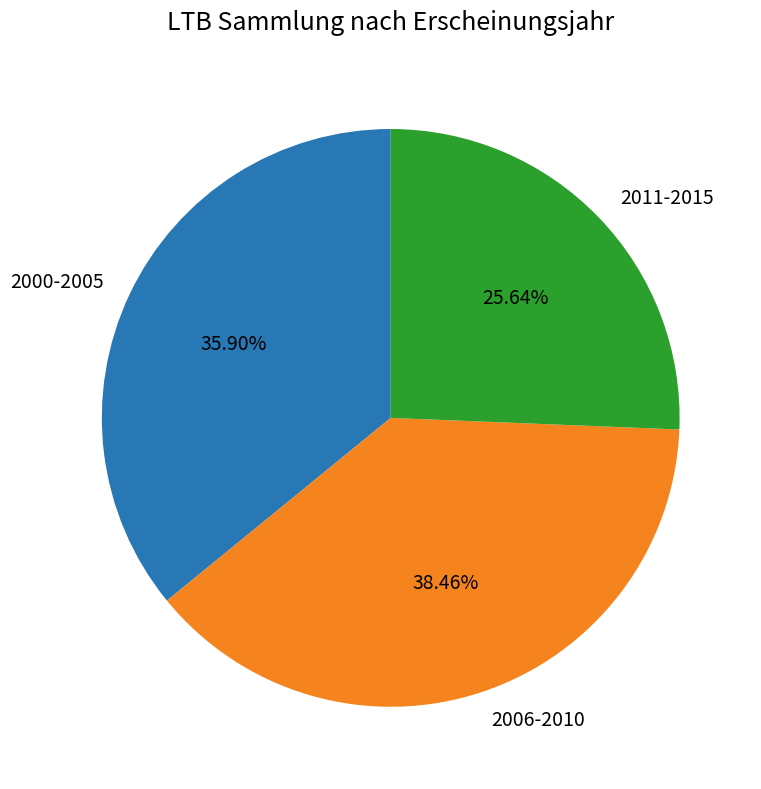

Rank the categories by value from lowest to highest.

2011-2015, 2000-2005, 2006-2010